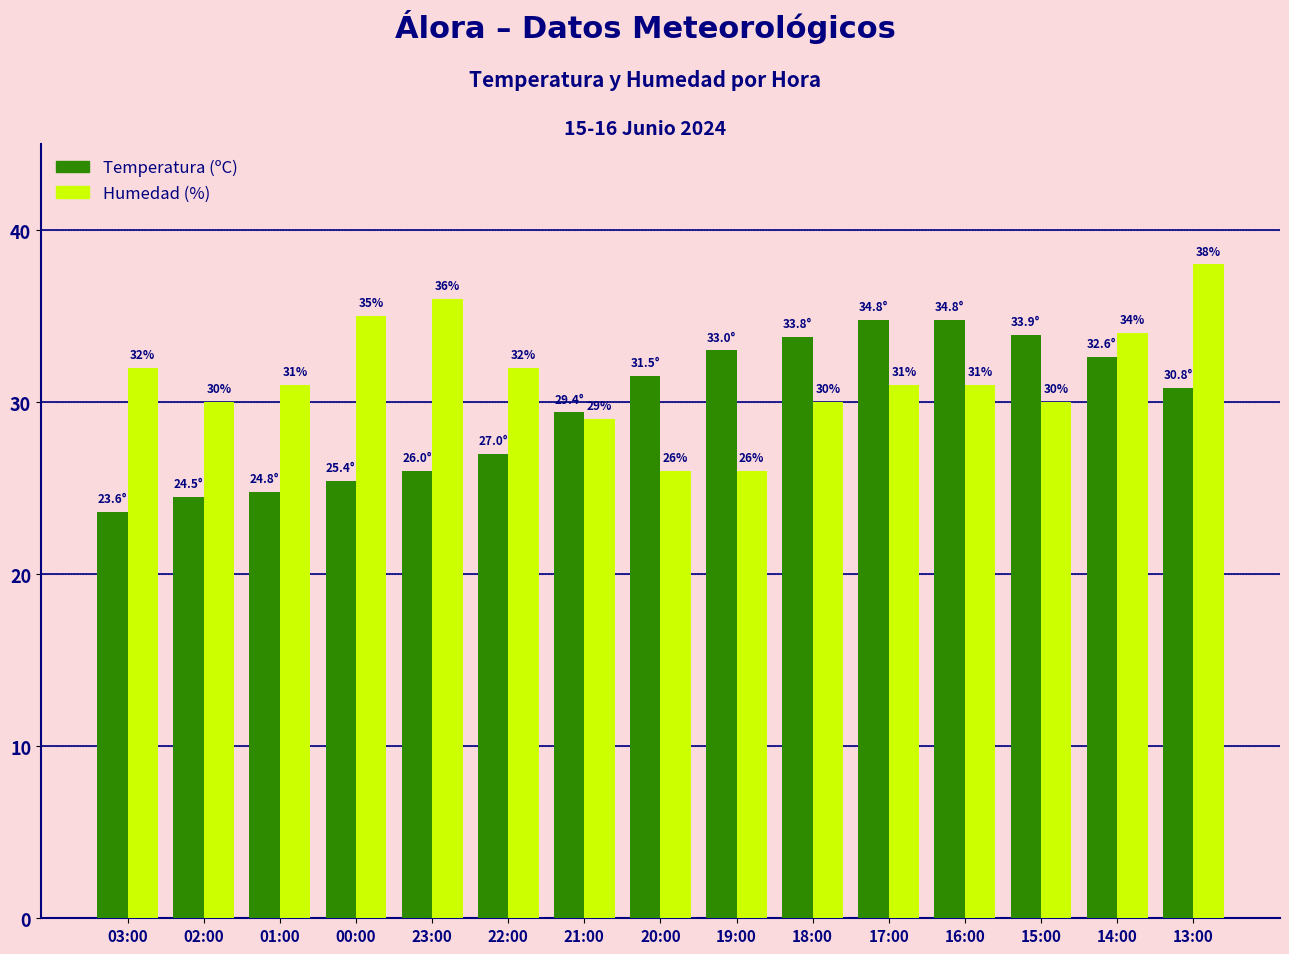

Between 20:00 and 16:00, which series saw the biggest shift?

Humedad (%)